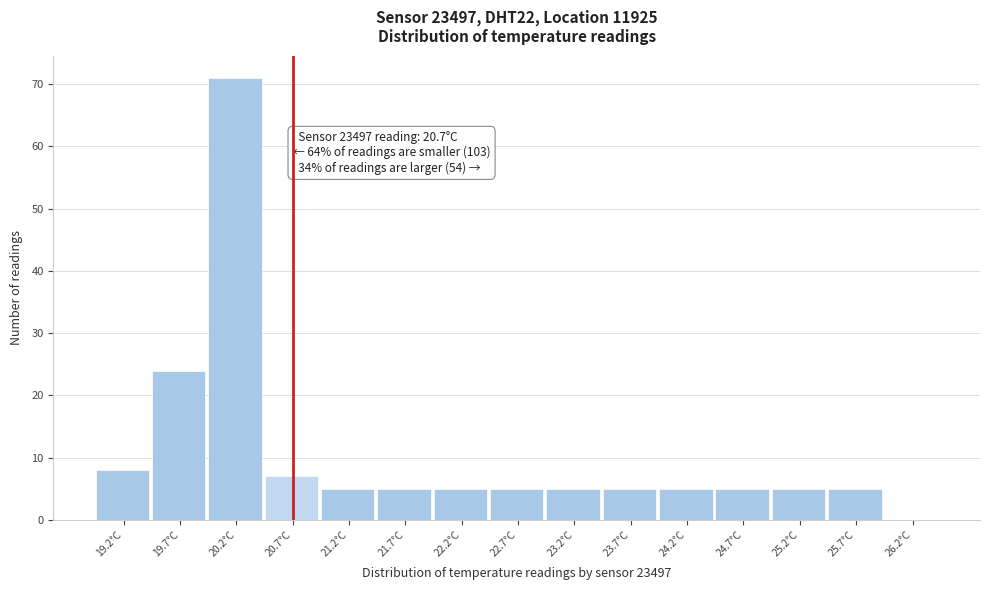

Reading left to right, list all the values displayed in this chart.

19.2°C=8	19.7°C=24	20.2°C=71	20.7°C=7	21.2°C=5	21.7°C=5	22.2°C=5	22.7°C=5	23.2°C=5	23.7°C=5	24.2°C=5	24.7°C=5	25.2°C=5	25.7°C=5	26.2°C=0